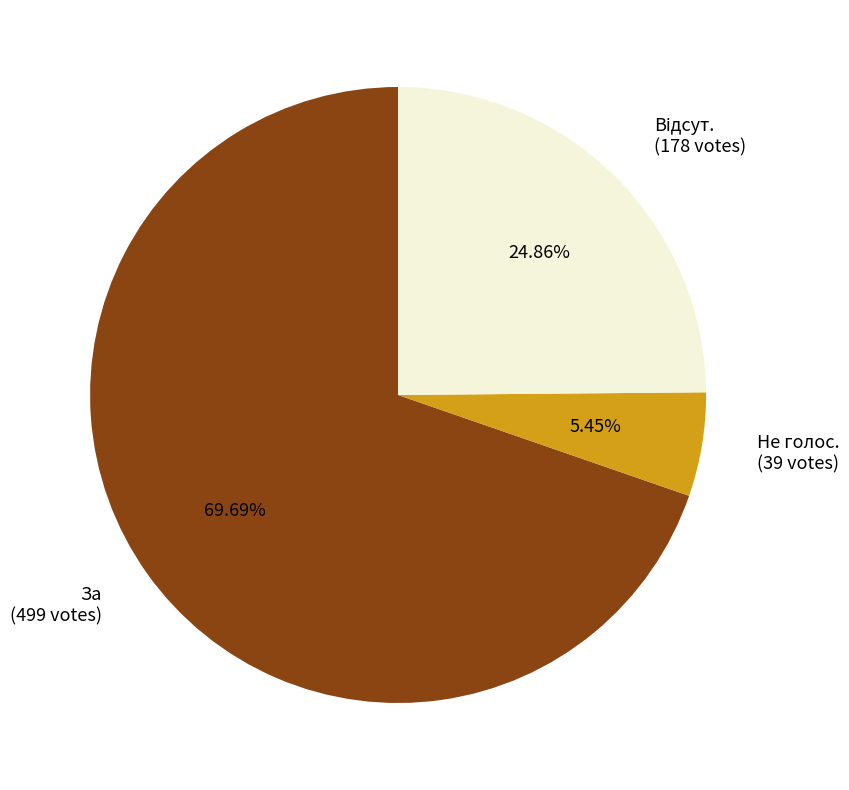

What is the ratio of the value at За (499 votes) to the value at Не голос. (39 votes)?

12.8